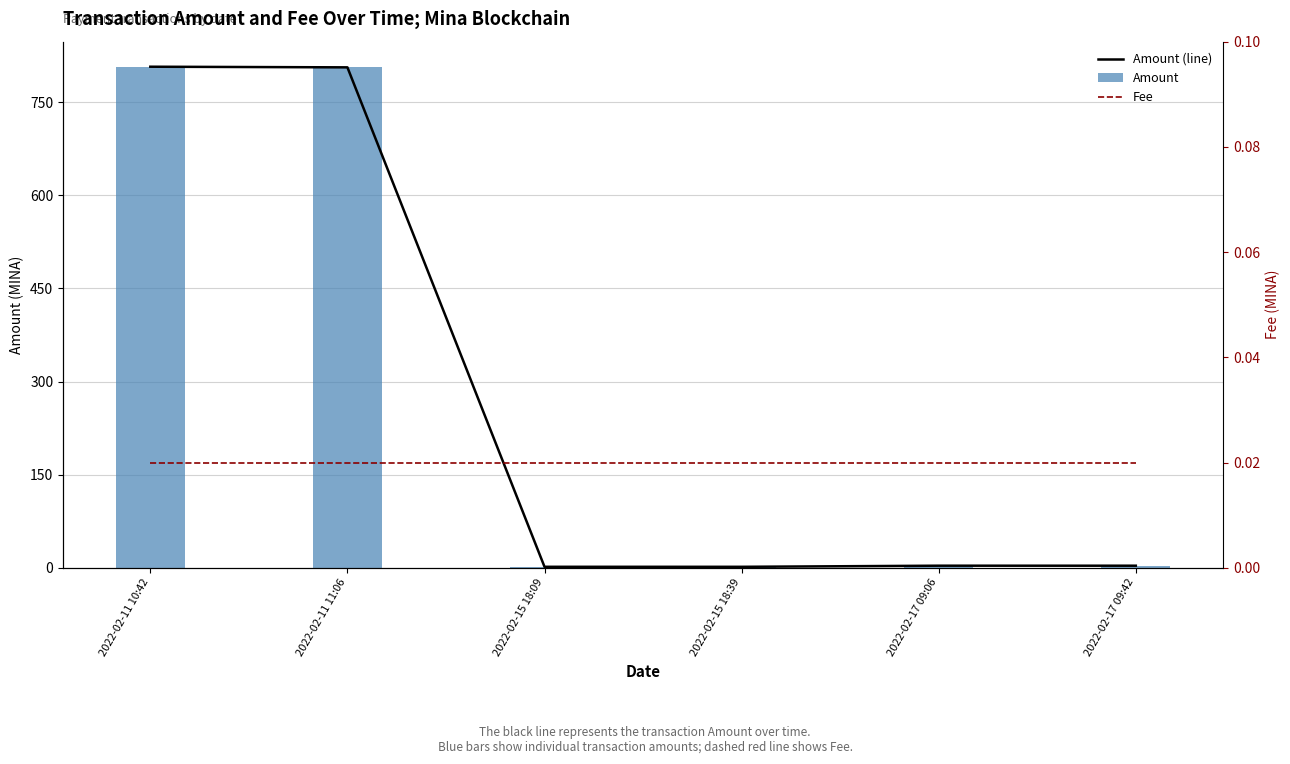

Is it true that Amount equals 1.5 at 2022-02-15 18:39?

True